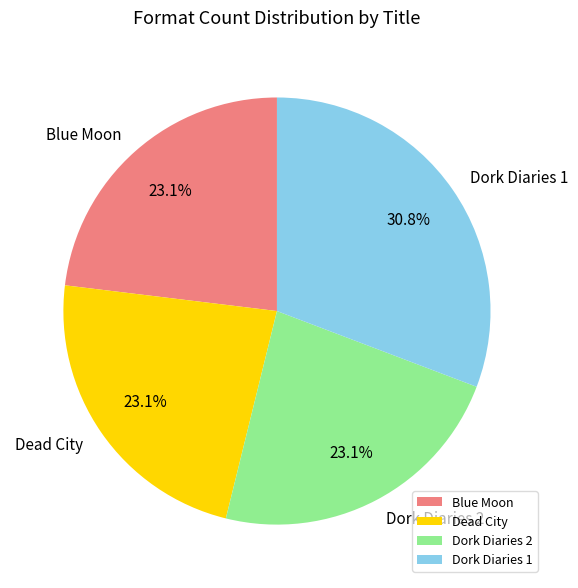

To the nearest percent, what portion does Dork Diaries 2 represent?

23%